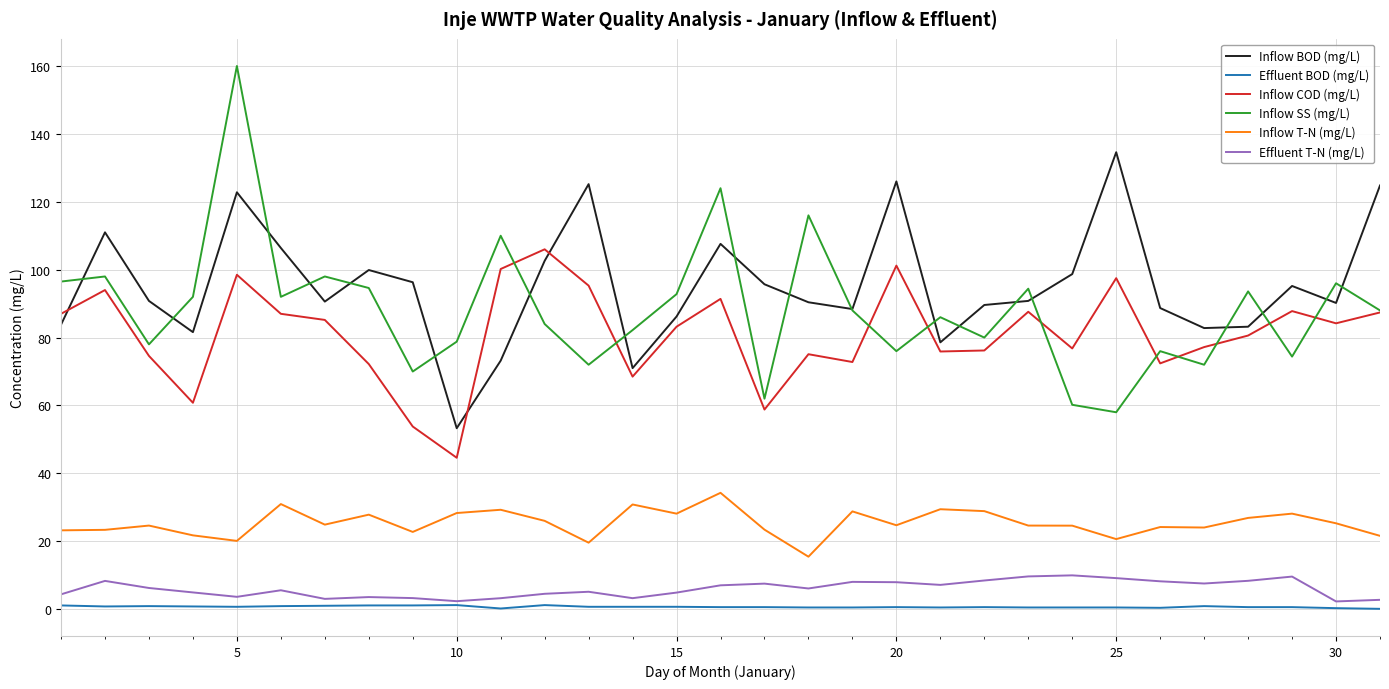

What is the greatest value displayed?

160.0